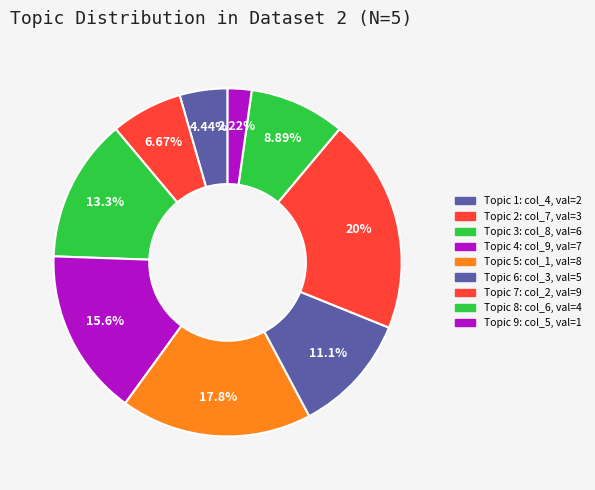

Rank the categories by value from lowest to highest.

5, 4, 7, 6, 3, 8, 9, 1, 2